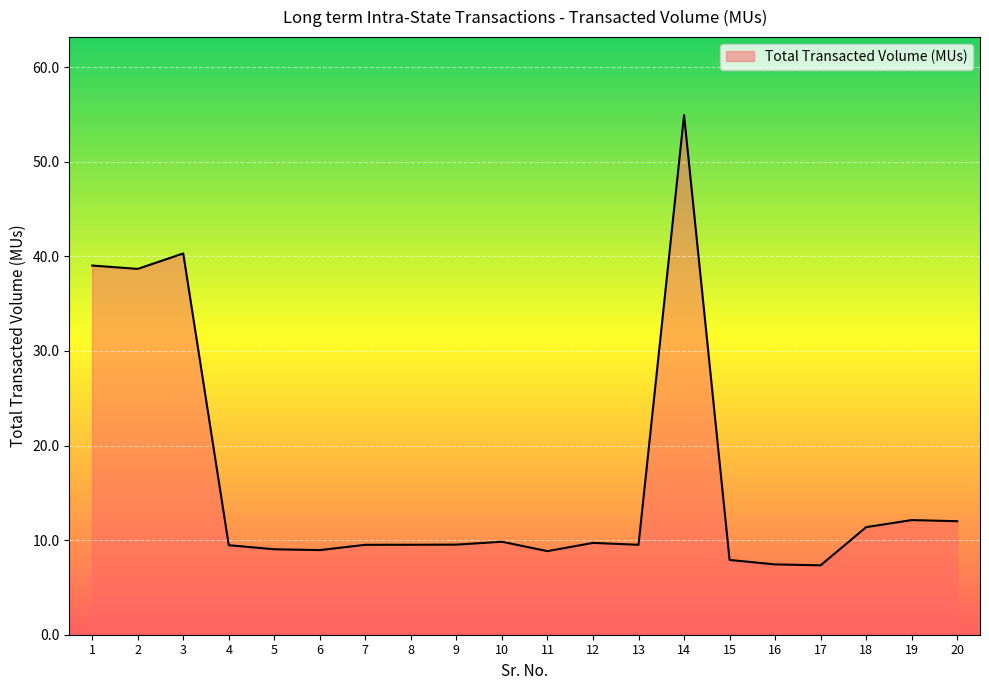

True or false: the data shows 54.9 at 14.

True